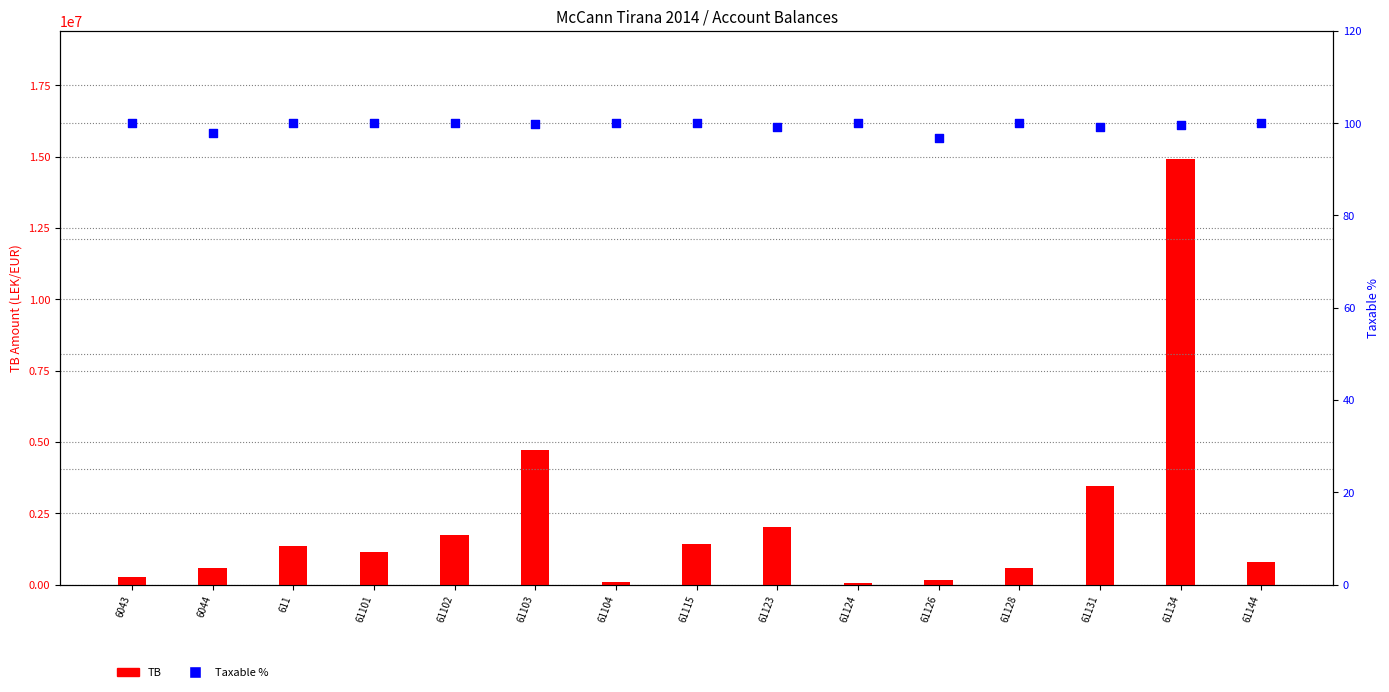

At how many categories does at least one series exceed 9529448?

1